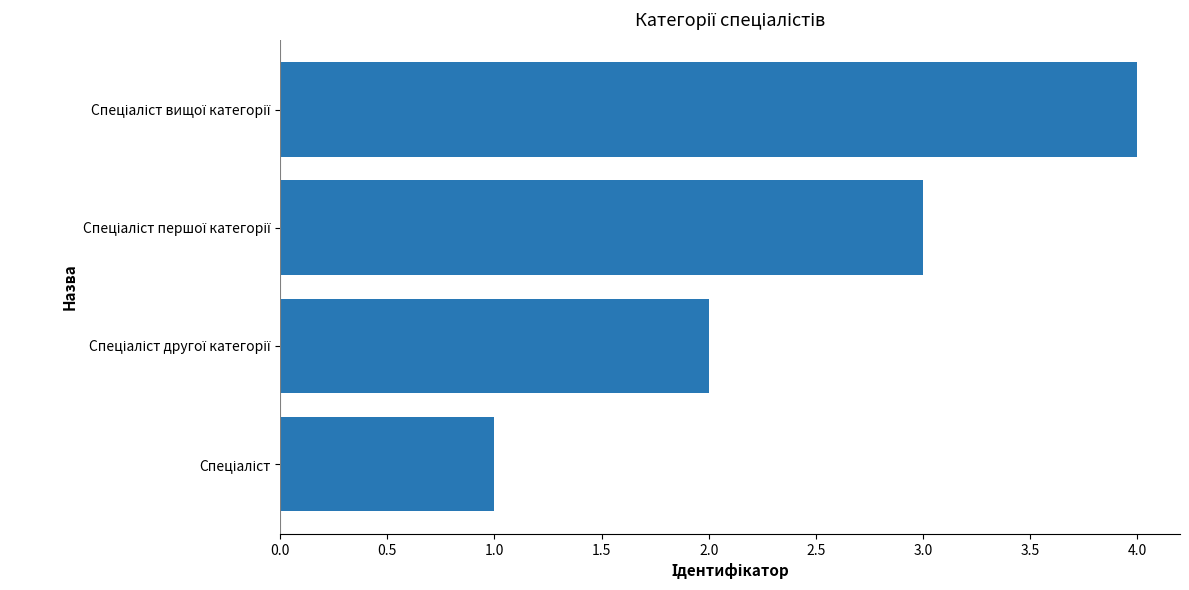

What is the maximum value shown in the chart?

4